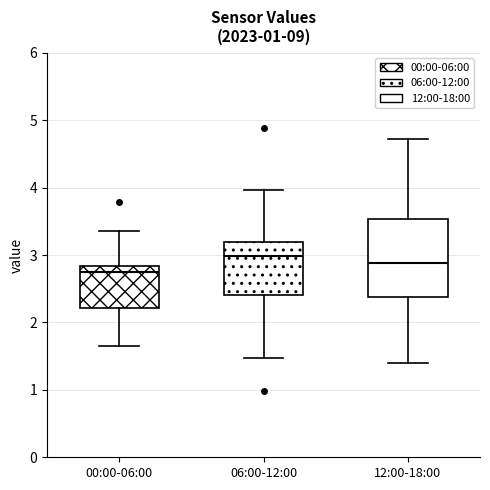

Where is the lower edge of the box for 12:00-18:00 on the y-axis? The values are not printed on the chart, so give them approximately, as read against the axis.

2.4